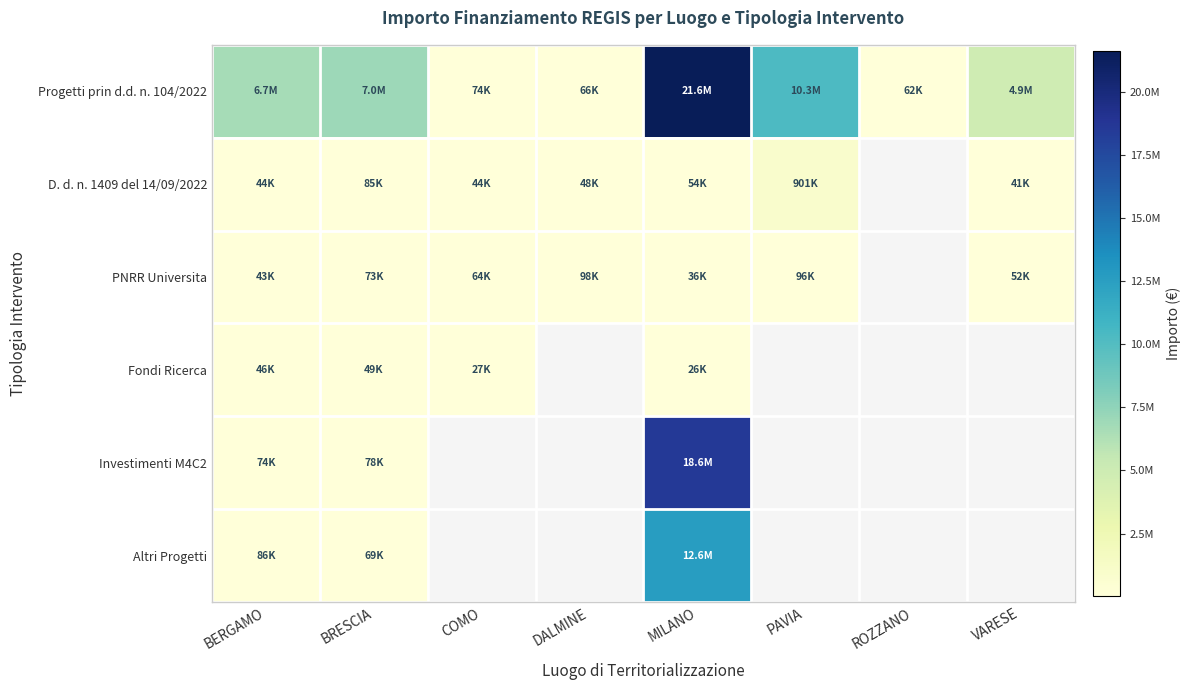

The value of Progetti prin d.d. n. 104/2022 at ROZZANO is 93902.8. True or false?

False